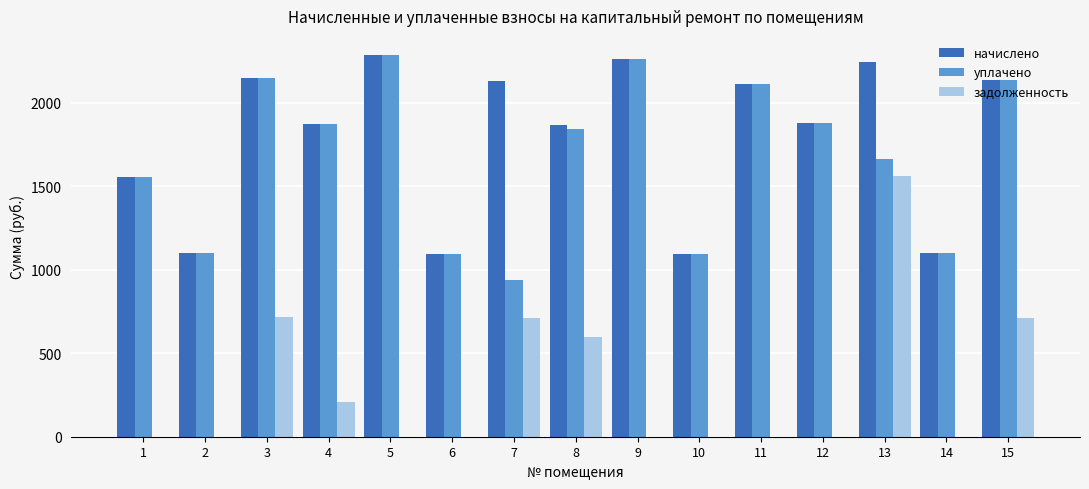

Which series has the widest spread of values?

задолженность